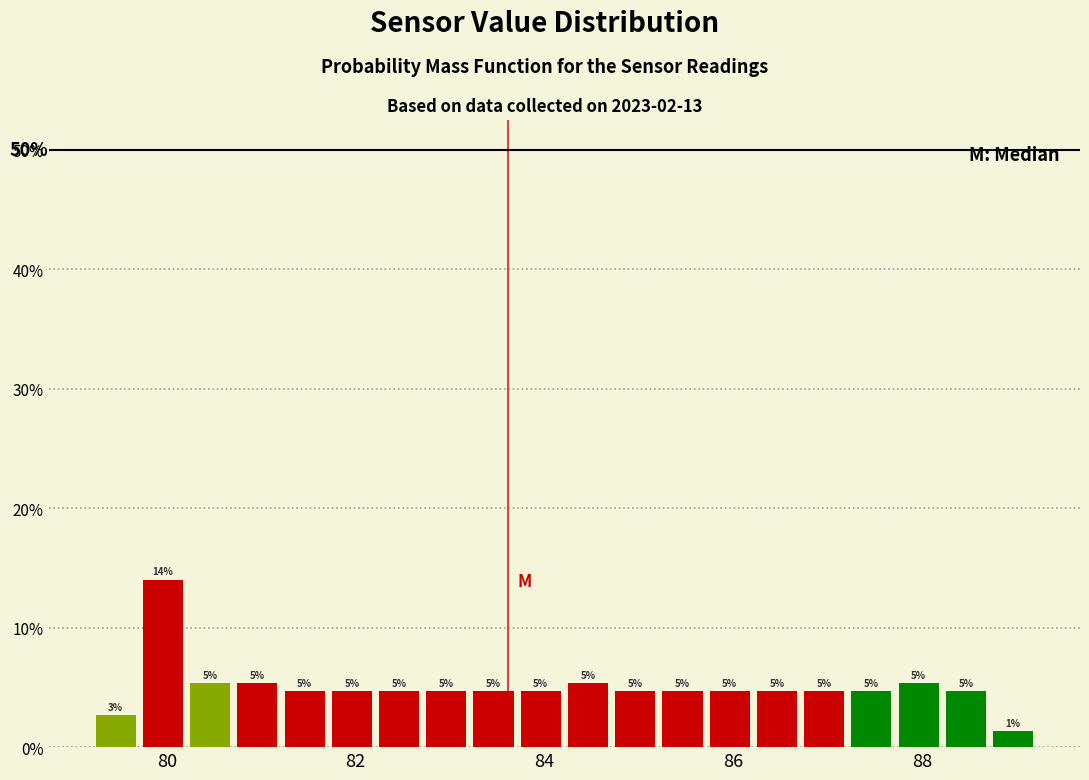

Around what value on the x-axis is the tallest bar? Give the approximate position of its centre, as read against the axis.

80.0